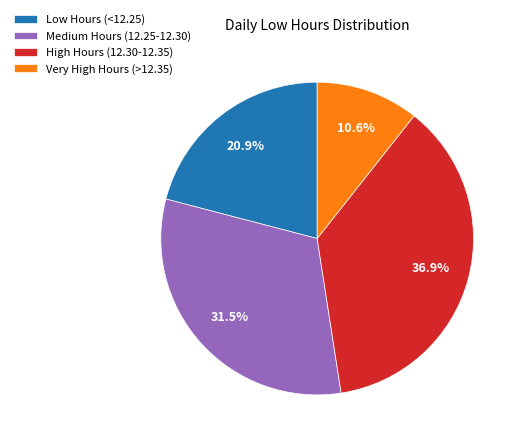

What portion of the pie excludes Medium Hours (12.25-12.30)?

68.5%